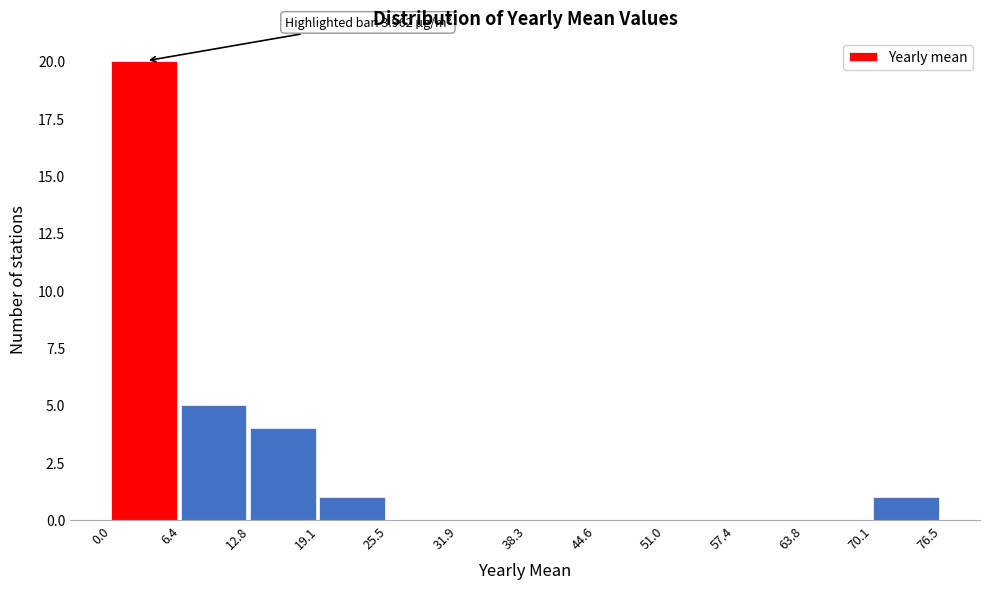

Over which range of the x-axis is the bar tallest?

0.0 to 6.4